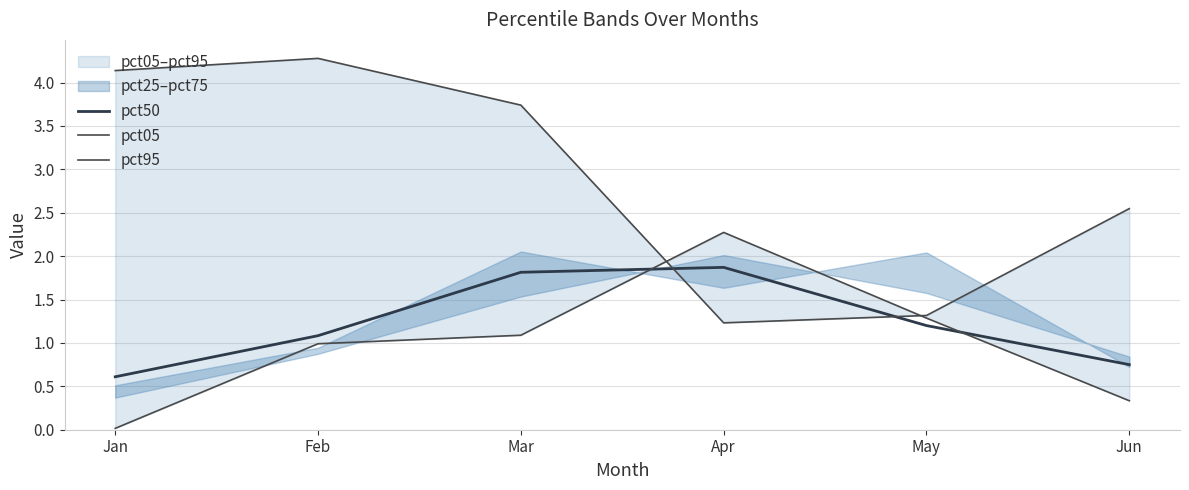

The pct05 series shows 4.3 at Feb. True or false?

True